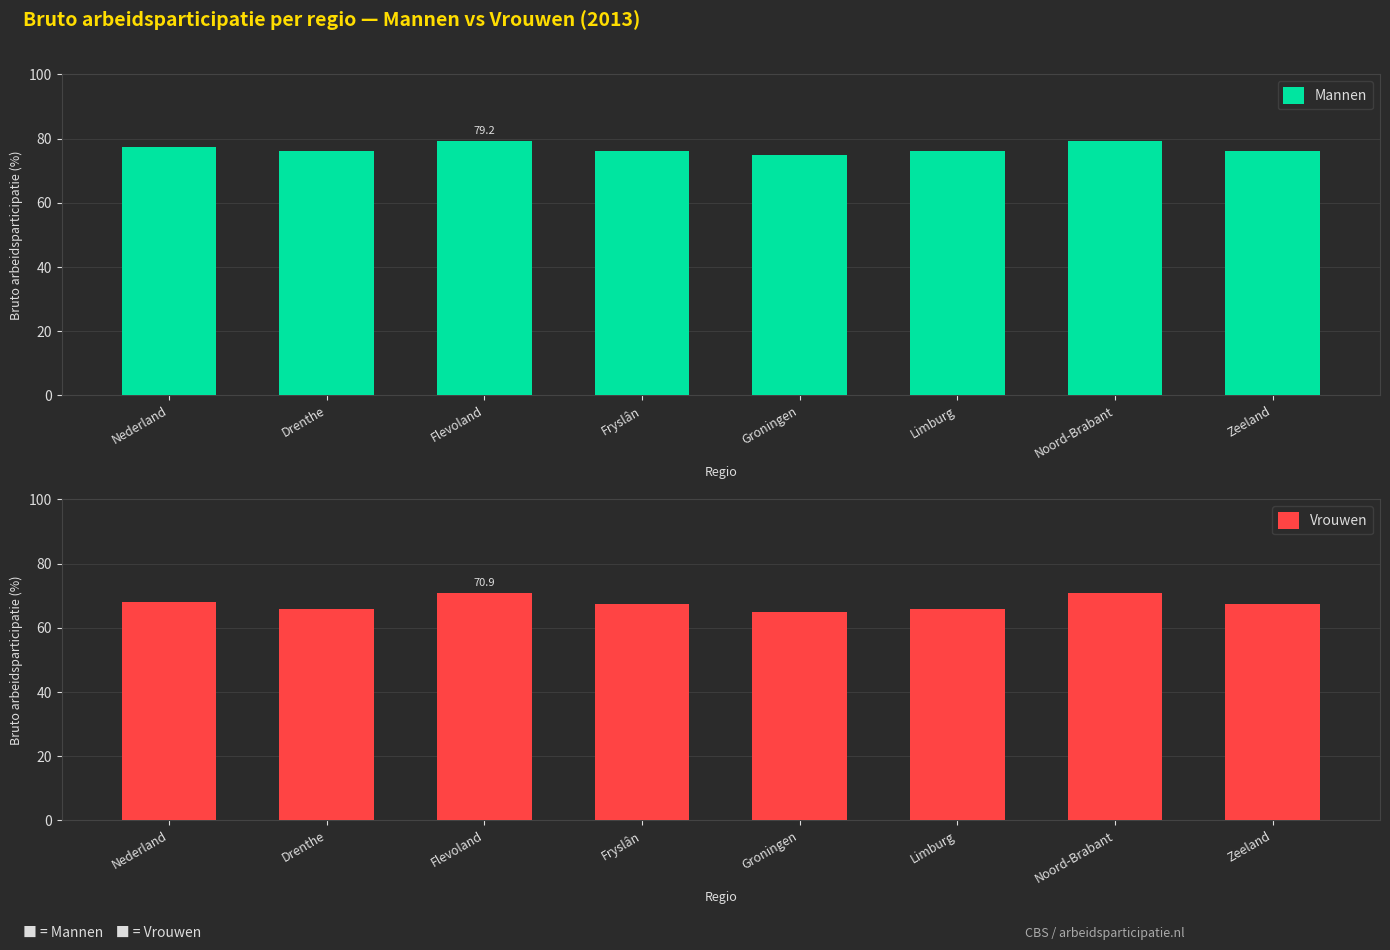

Reading left to right, list all the values displayed in this chart.

Mannen: 77.4	76.0	79.2	76.3	75.0	76.0	79.2	76.3
Vrouwen: 68.0	65.9	70.9	67.5	65.0	65.9	70.9	67.5